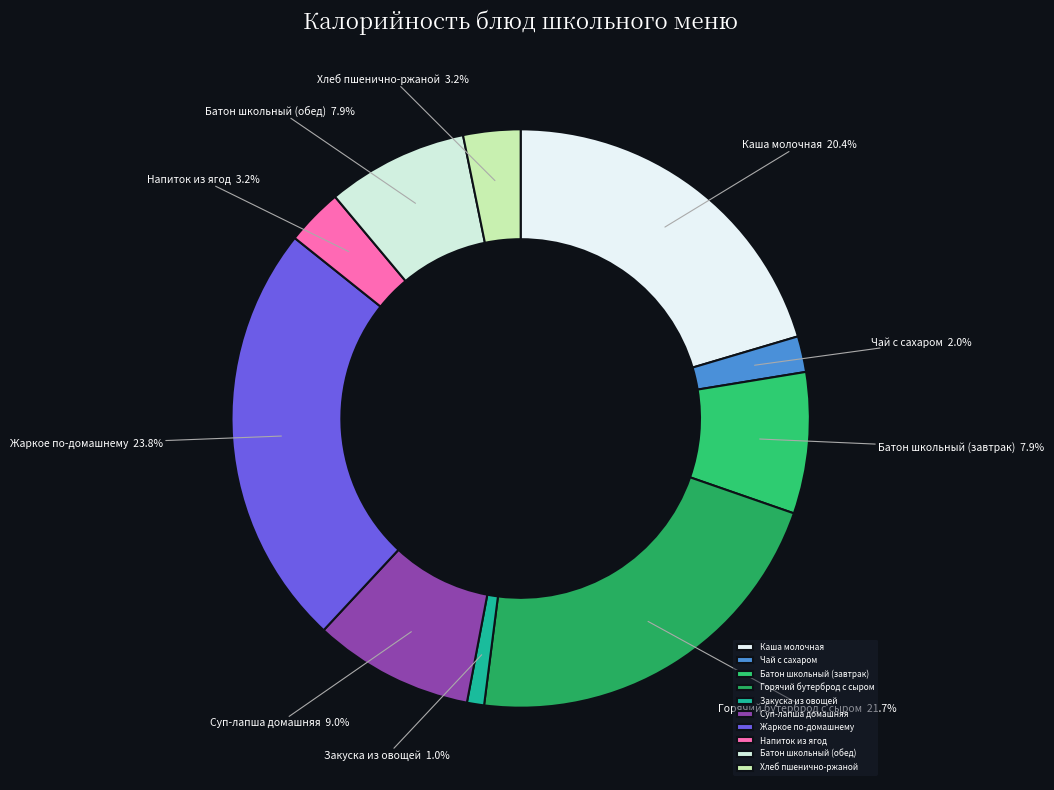

Does any single category account for the majority?

No